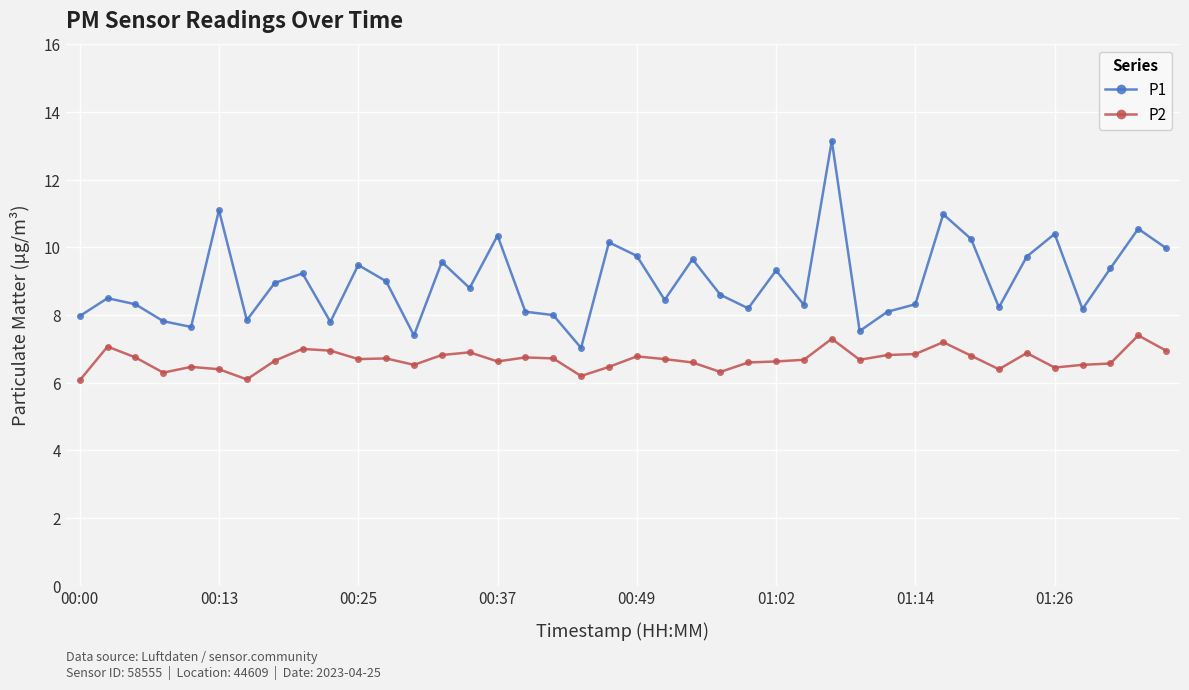

Rank the series by their average value, from lowest to highest.

P2, P1